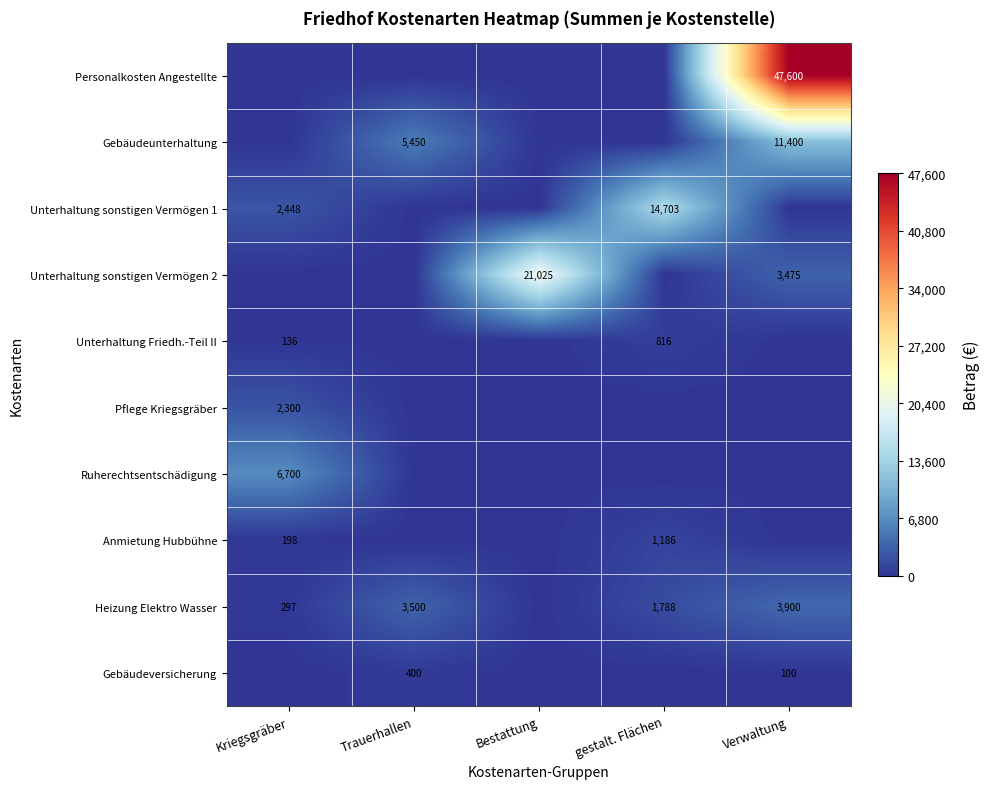

What is the difference between the highest and lowest values at Trauerhallen?

5450.0